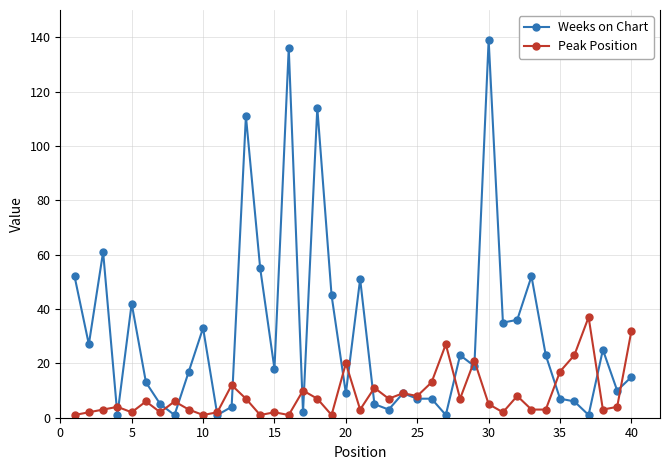

True or false: Weeks on Chart and Peak Position cross at least once.

True